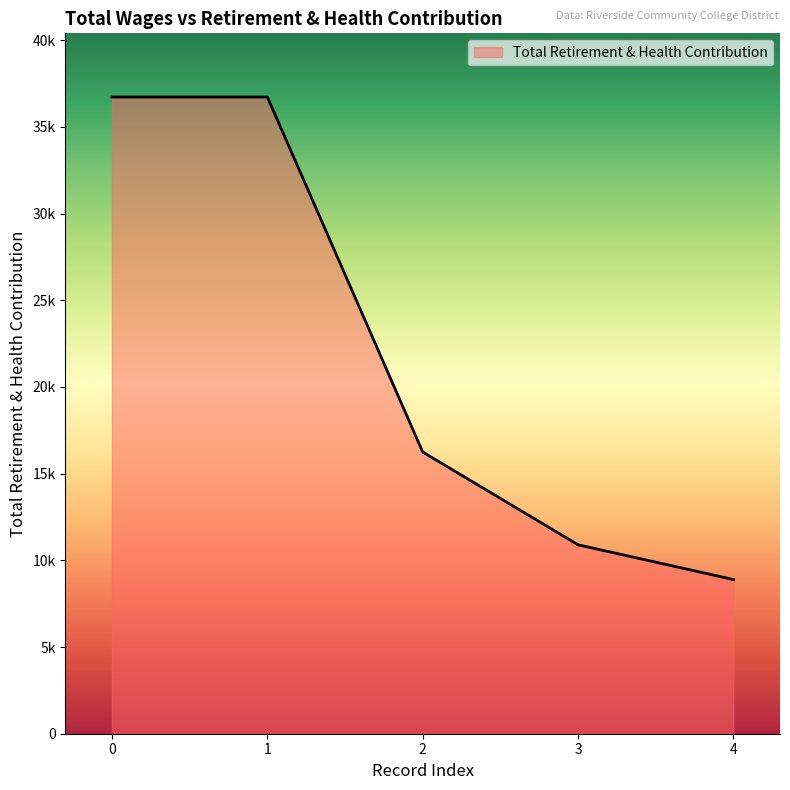

Does the chart have visible grid lines?

No